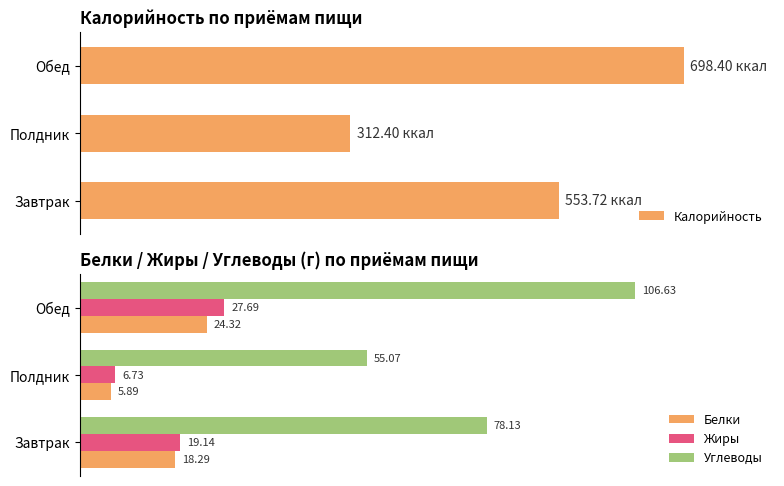

Reading left to right, what are all the values shown in this chart?

Калорийность: 553.7	312.4	698.4
Белки: 18.3	5.9	24.3
Жиры: 19.1	6.7	27.7
Углеводы: 78.1	55.1	106.6